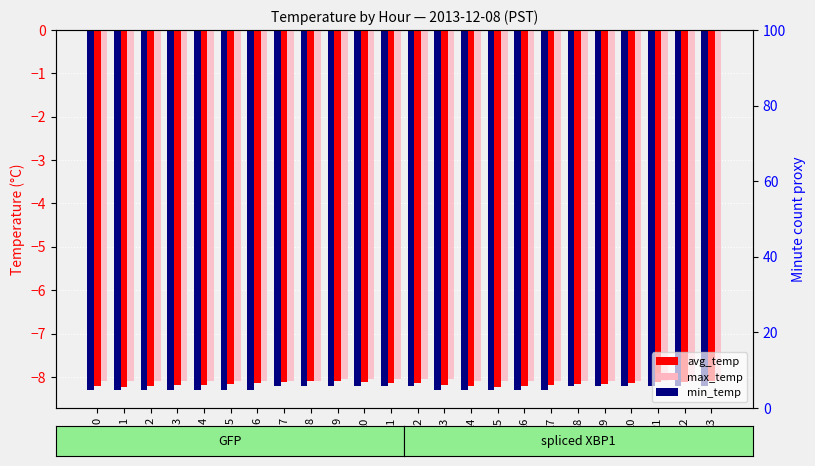

What is the difference between the min_temp values at 3 and 19?

0.1